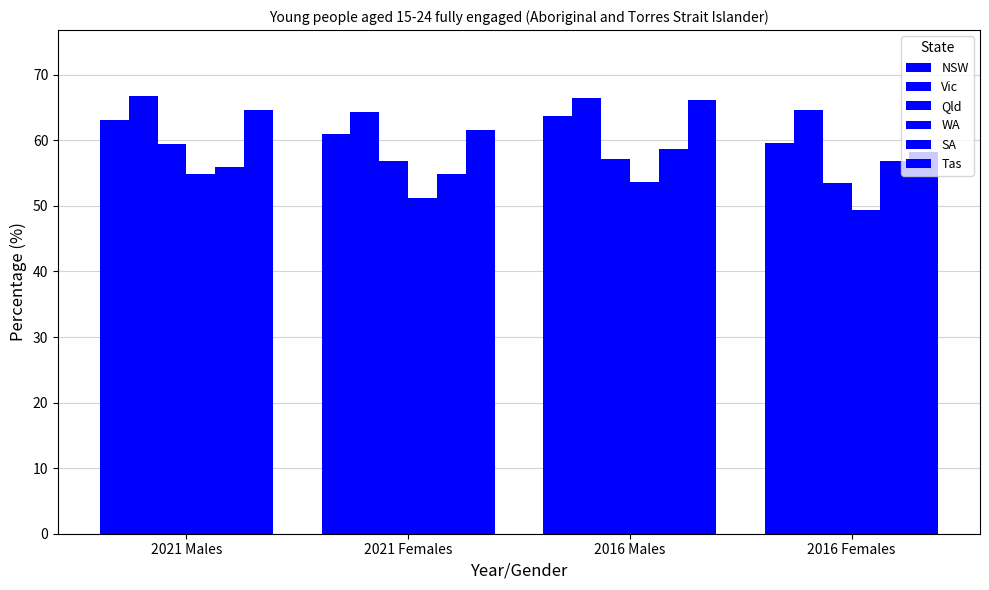

Count the number of data series in this chart.

6